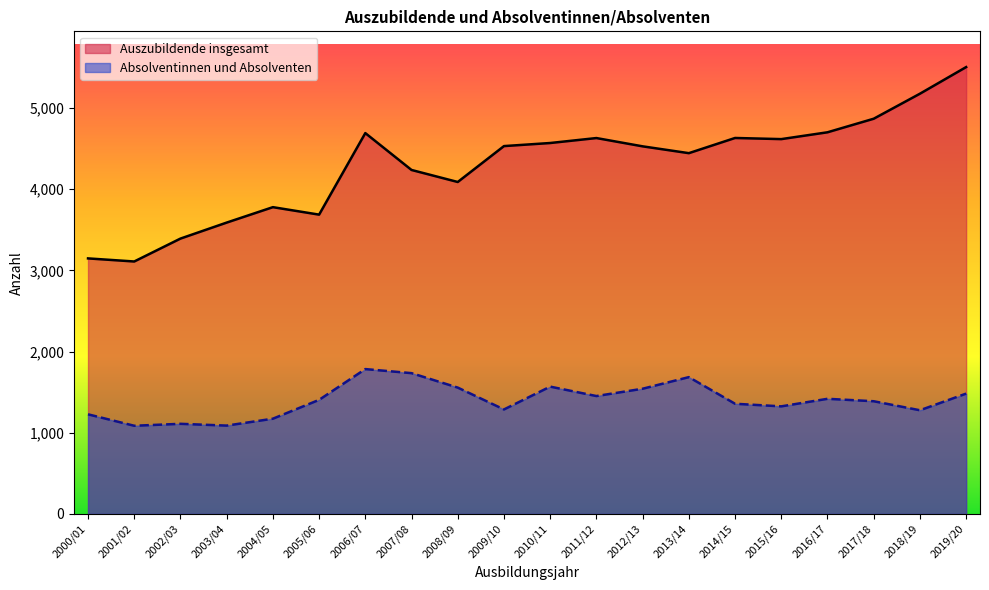

What is the greatest value displayed?

5503